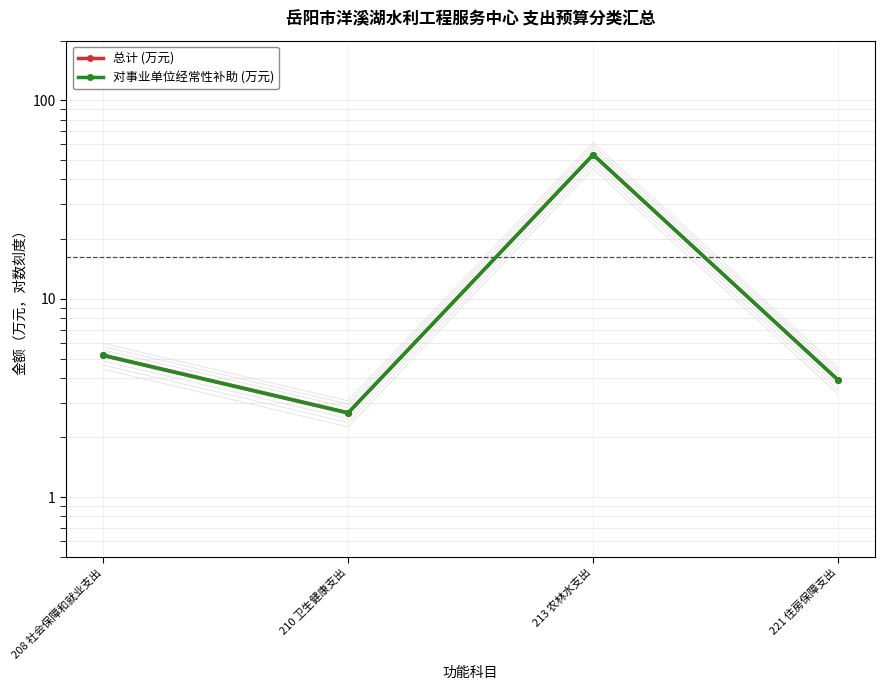

What is the smallest value displayed?

2.7